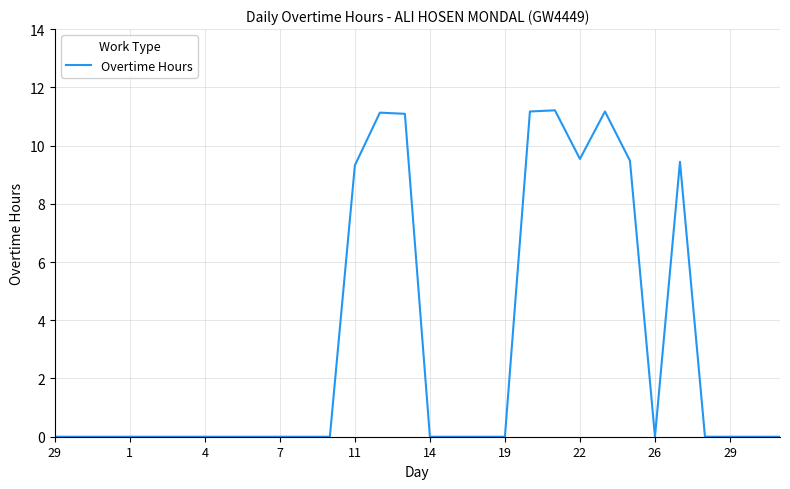

What is the maximum value shown in the chart?

11.2